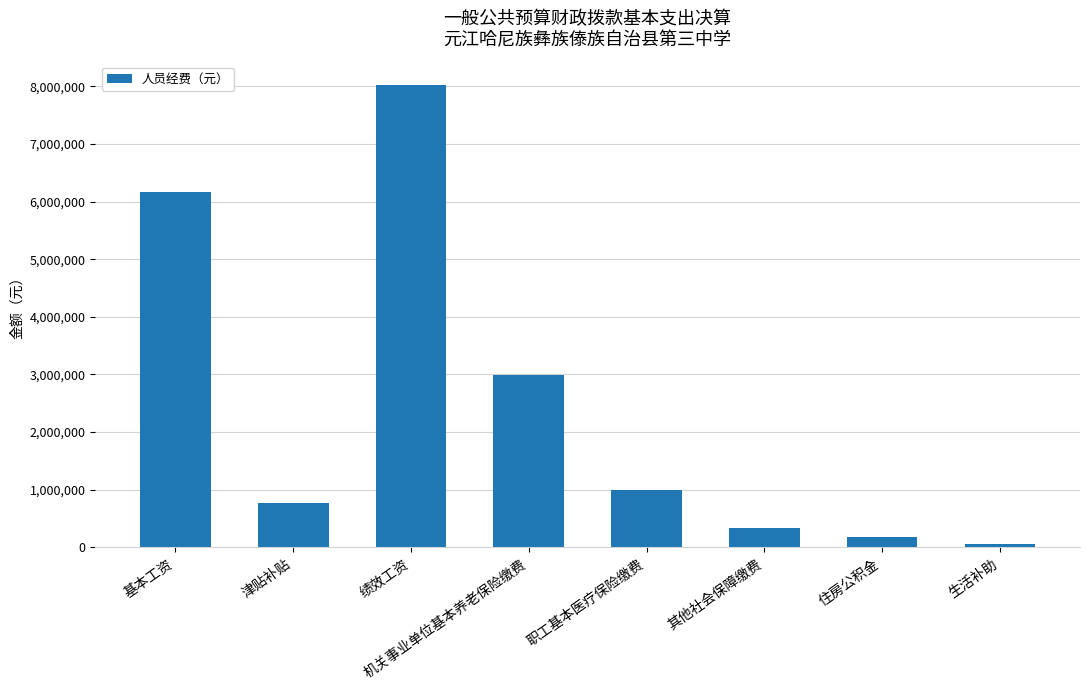

How many values are below 995934?

4